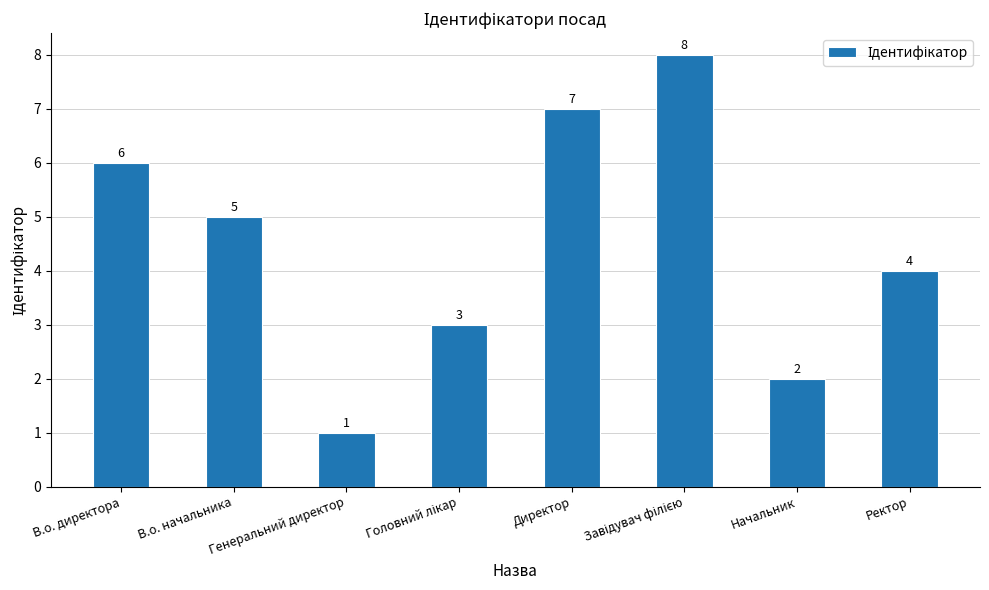

Are the bars horizontal?

No